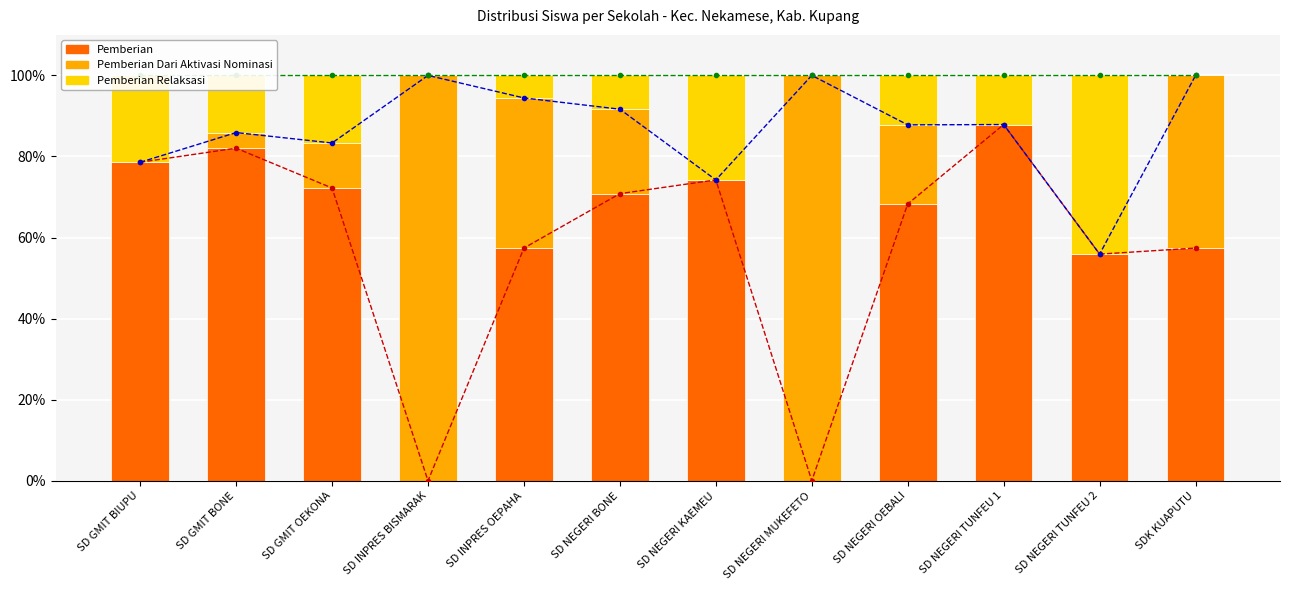

Reading left to right, what are all the values shown in this chart?

Pemberian (cumul.): SD GMIT BIUPU=78.6	SD GMIT BONE=82.1	SD GMIT OEKONA=72.2	SD INPRES BISMARAK=0.0	SD INPRES OEPAHA=57.4	SD NEGERI BONE=70.8	SD NEGERI KAEMEU=74.2	SD NEGERI MUKEFETO=0.0	SD NEGERI OEBALI=68.3	SD NEGERI TUNFEU 1=87.9	SD NEGERI TUNFEU 2=55.9	SDK KUAPUTU=57.4
Pemberian Dari Aktivasi Nominasi (cumul.): SD GMIT BIUPU=78.6	SD GMIT BONE=85.9	SD GMIT OEKONA=83.3	SD INPRES BISMARAK=100.0	SD INPRES OEPAHA=94.4	SD NEGERI BONE=91.7	SD NEGERI KAEMEU=74.2	SD NEGERI MUKEFETO=100.0	SD NEGERI OEBALI=87.8	SD NEGERI TUNFEU 1=87.9	SD NEGERI TUNFEU 2=55.9	SDK KUAPUTU=100.0
Pemberian Relaksasi (cumul.): SD GMIT BIUPU=100.0	SD GMIT BONE=100.0	SD GMIT OEKONA=100.0	SD INPRES BISMARAK=100.0	SD INPRES OEPAHA=100.0	SD NEGERI BONE=100.0	SD NEGERI KAEMEU=100.0	SD NEGERI MUKEFETO=100.0	SD NEGERI OEBALI=100.0	SD NEGERI TUNFEU 1=100.0	SD NEGERI TUNFEU 2=100.0	SDK KUAPUTU=100.0
Pemberian: SD GMIT BIUPU=78.6	SD GMIT BONE=82.1	SD GMIT OEKONA=72.2	SD INPRES BISMARAK=0.0	SD INPRES OEPAHA=57.4	SD NEGERI BONE=70.8	SD NEGERI KAEMEU=74.2	SD NEGERI MUKEFETO=0.0	SD NEGERI OEBALI=68.3	SD NEGERI TUNFEU 1=87.9	SD NEGERI TUNFEU 2=55.9	SDK KUAPUTU=57.4
Pemberian Dari Aktivasi Nominasi: SD GMIT BIUPU=0.0	SD GMIT BONE=3.8	SD GMIT OEKONA=11.1	SD INPRES BISMARAK=100.0	SD INPRES OEPAHA=37.0	SD NEGERI BONE=20.8	SD NEGERI KAEMEU=0.0	SD NEGERI MUKEFETO=100.0	SD NEGERI OEBALI=19.5	SD NEGERI TUNFEU 1=0.0	SD NEGERI TUNFEU 2=0.0	SDK KUAPUTU=42.6
Pemberian Relaksasi: SD GMIT BIUPU=21.4	SD GMIT BONE=14.1	SD GMIT OEKONA=16.7	SD INPRES BISMARAK=0.0	SD INPRES OEPAHA=5.6	SD NEGERI BONE=8.3	SD NEGERI KAEMEU=25.8	SD NEGERI MUKEFETO=0.0	SD NEGERI OEBALI=12.2	SD NEGERI TUNFEU 1=12.1	SD NEGERI TUNFEU 2=44.1	SDK KUAPUTU=0.0